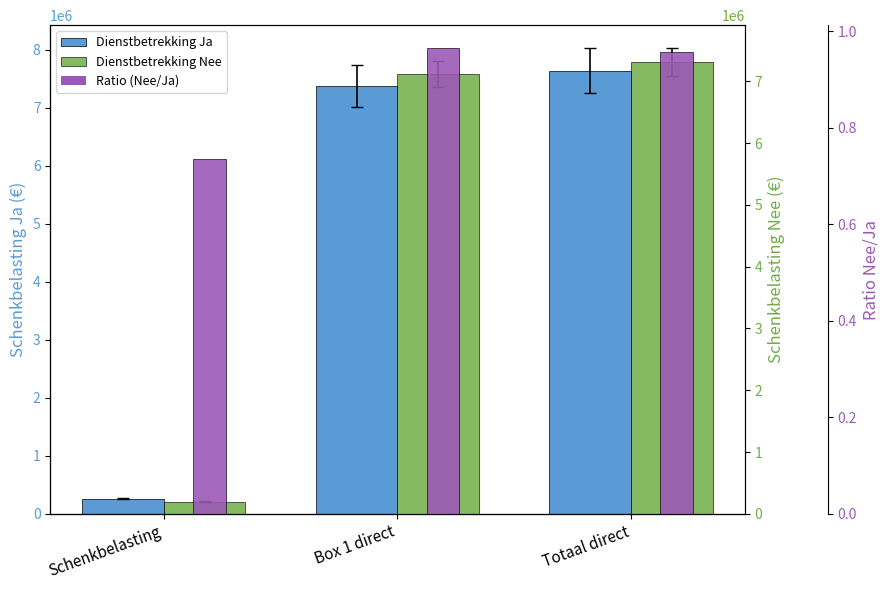

What is the difference between the highest and lowest values at Box 1 direct?

7374999.0